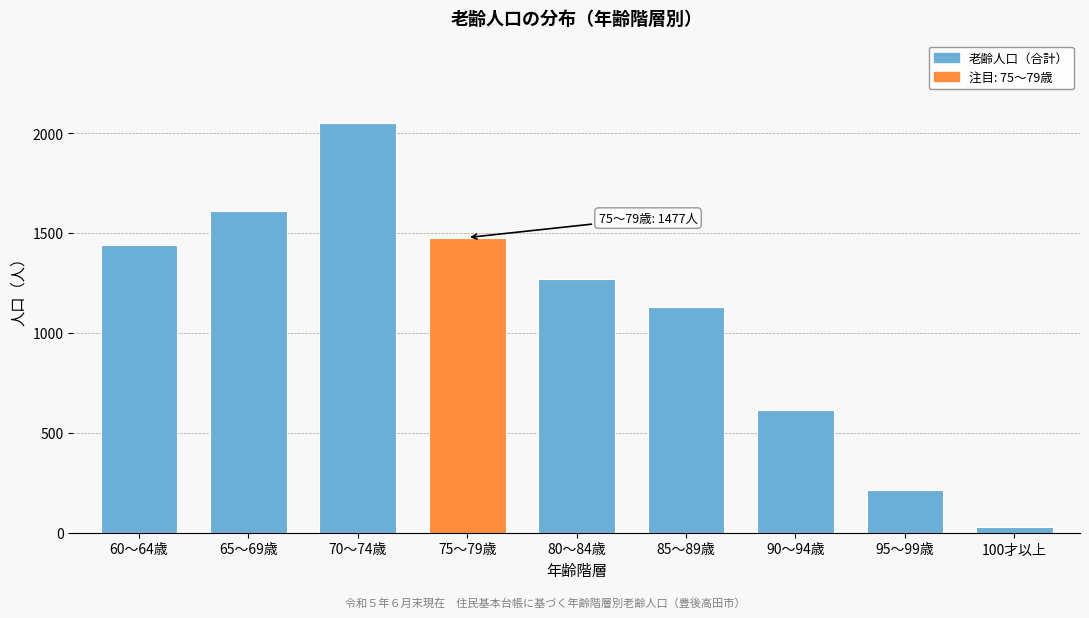

Reading right to left, list all the values displayed in this chart.

28	213	615	1129	1269	1477	2052	1608	1442